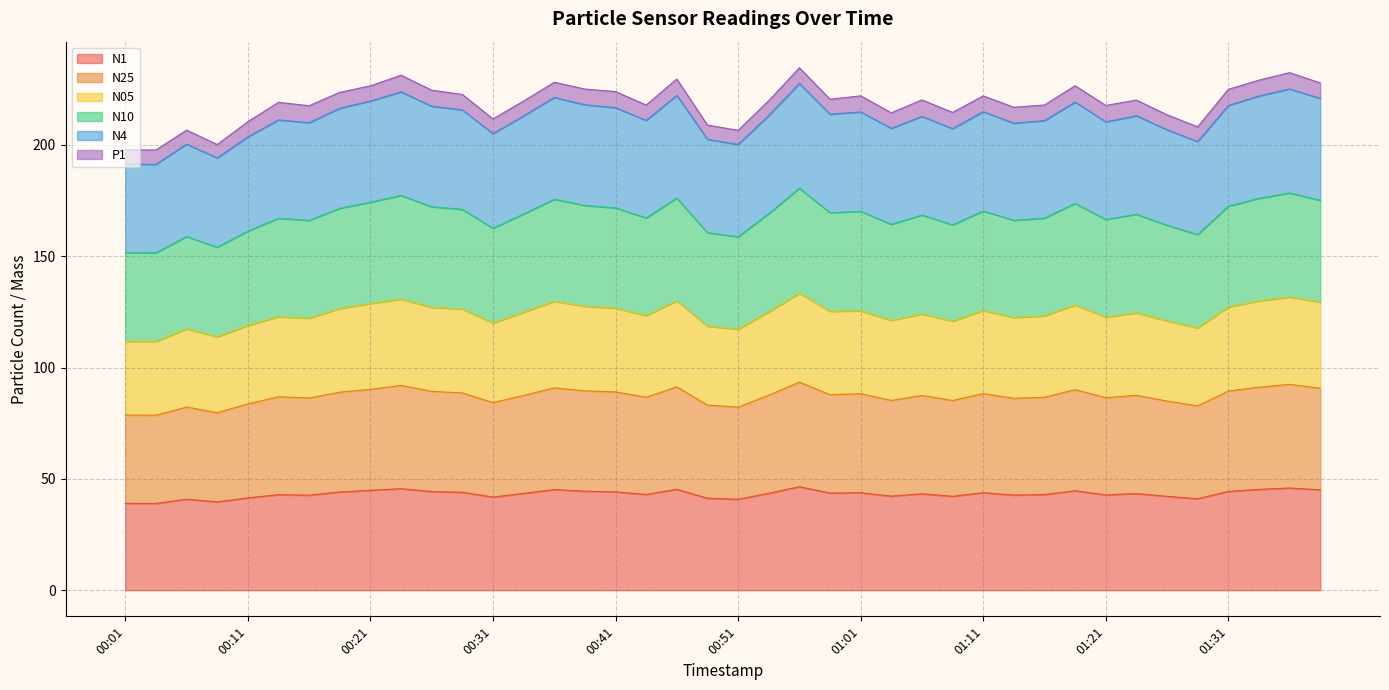

How many data points does each series have?

40